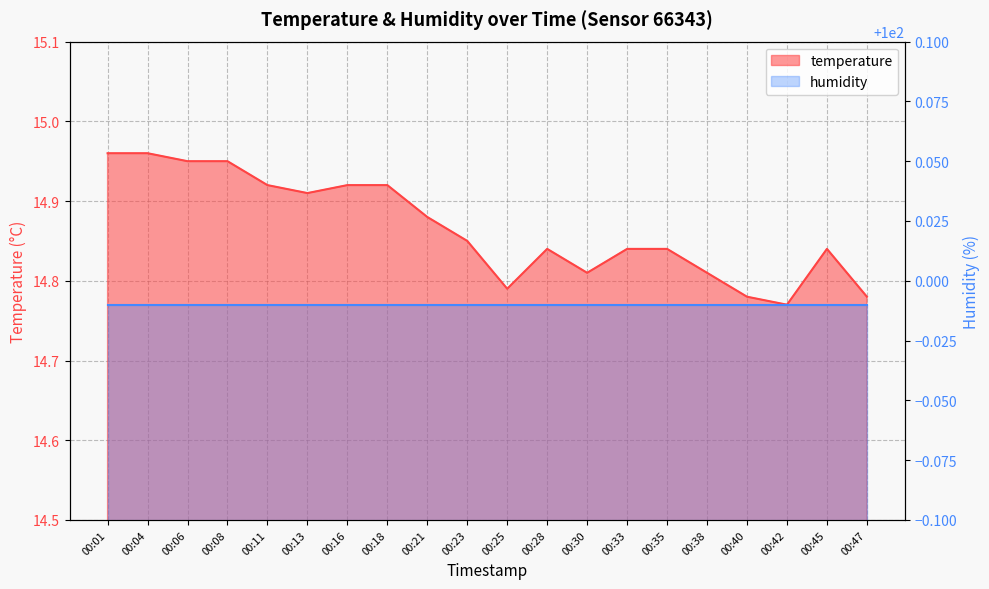

Reading left to right, what are all the values shown in this chart?

00:01=15.0	00:04=15.0	00:06=14.9	00:08=14.9	00:11=14.9	00:13=14.9	00:16=14.9	00:18=14.9	00:21=14.9	00:23=14.8	00:25=14.8	00:28=14.8	00:30=14.8	00:33=14.8	00:35=14.8	00:38=14.8	00:40=14.8	00:42=14.8	00:45=14.8	00:47=14.8